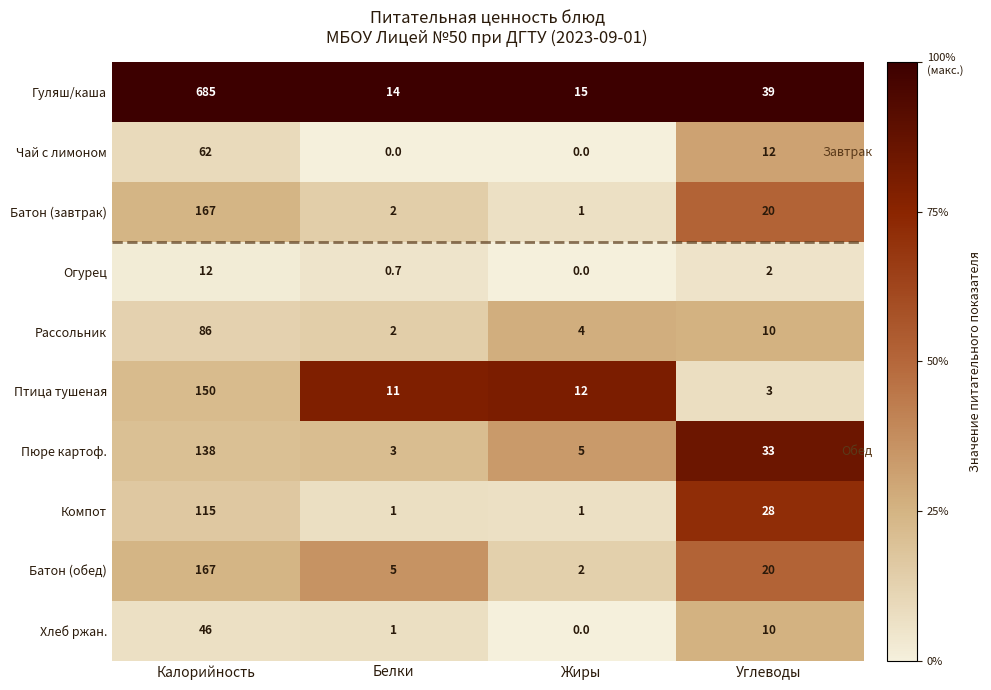

Which category has the lowest value in the Пюре картоф. series?

Белки